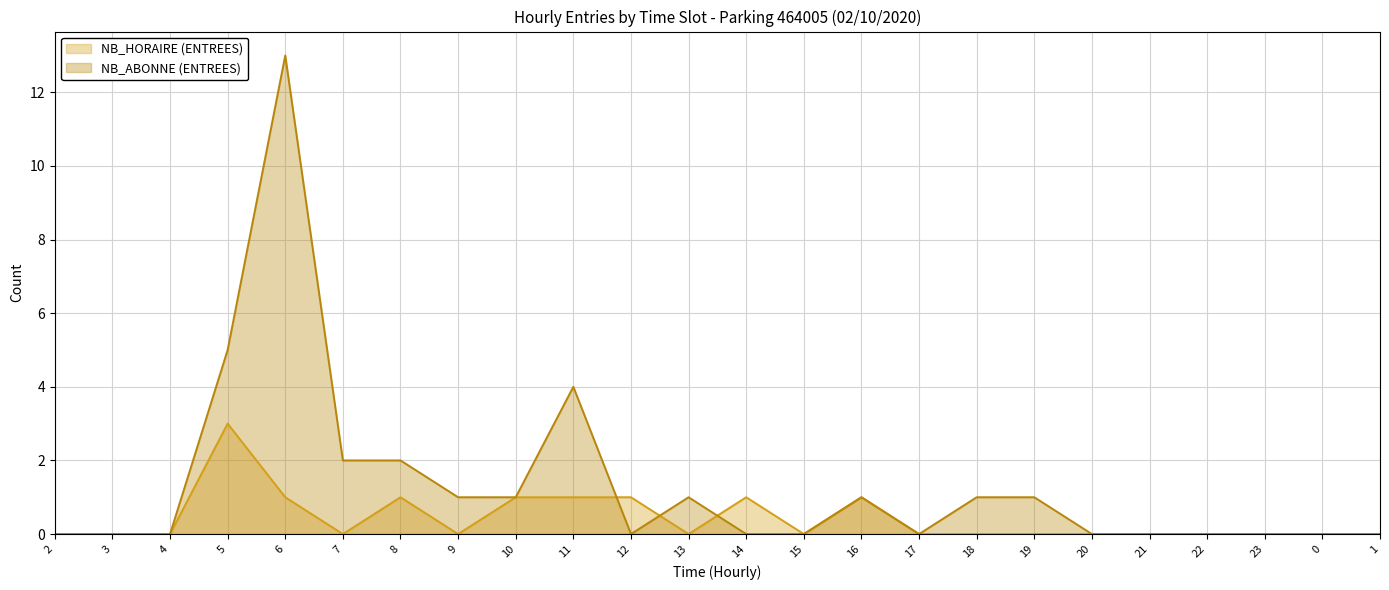

How many lines are shown in the chart?

2